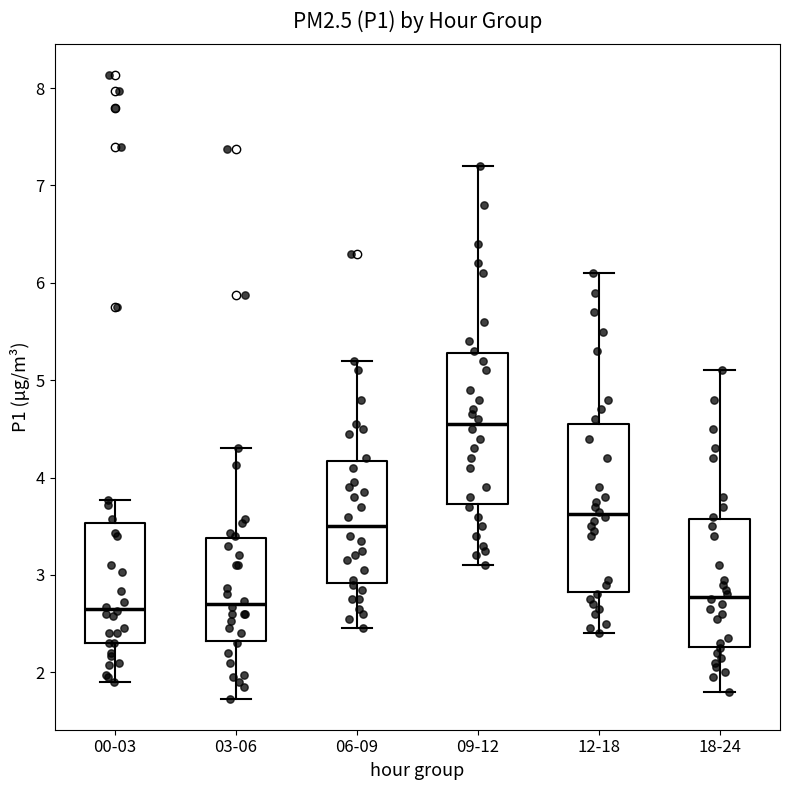

Where is the lower edge of the box for 12-18 on the y-axis? The values are not printed on the chart, so give them approximately, as read against the axis.

2.8